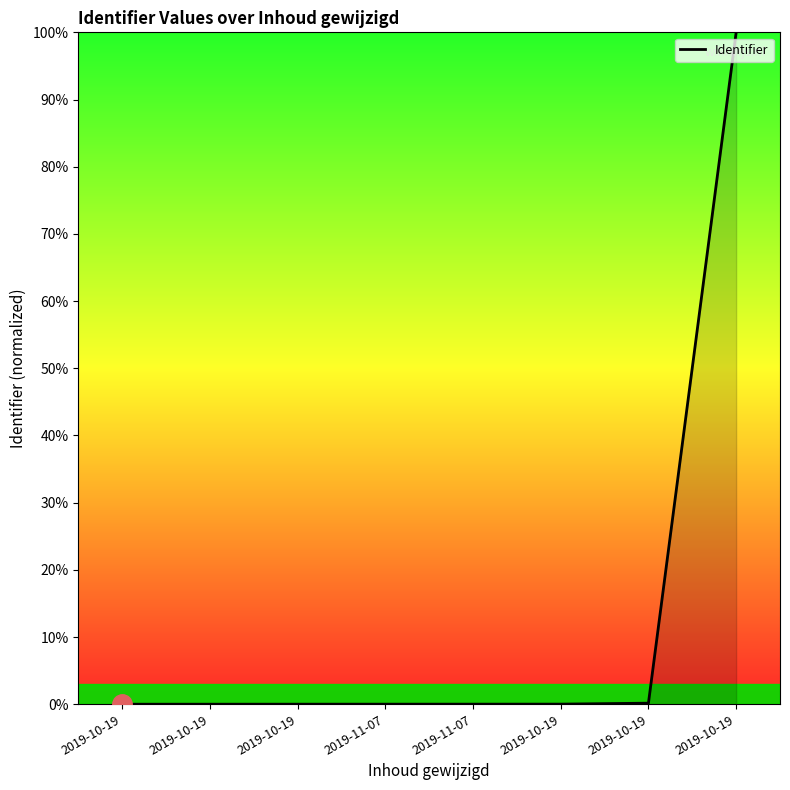

Does the chart have visible grid lines?

No